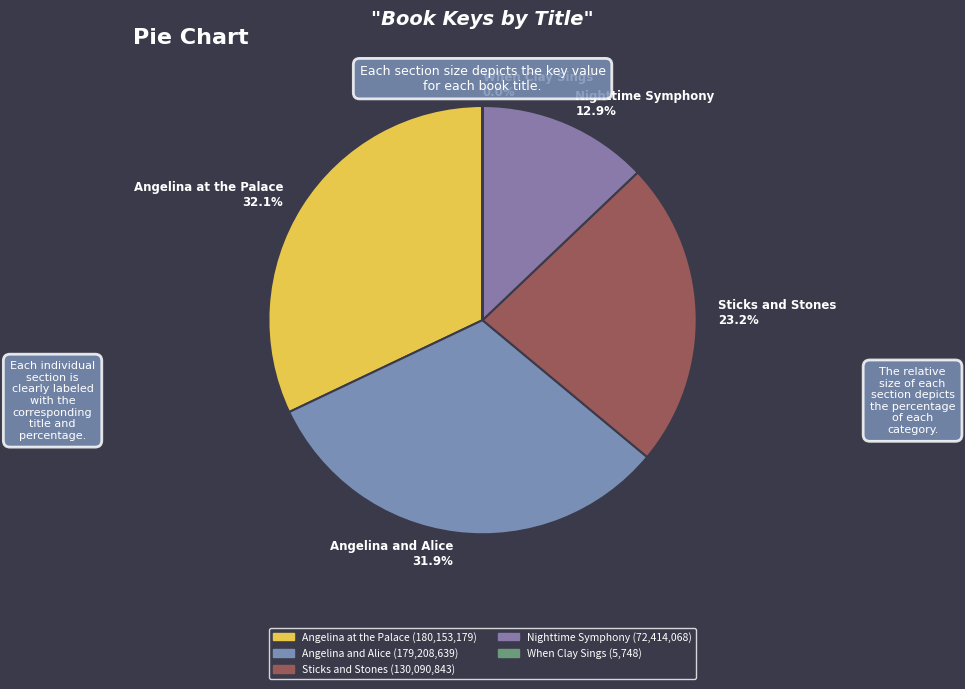

To the nearest percent, what portion does Angelina and Alice represent?

32%